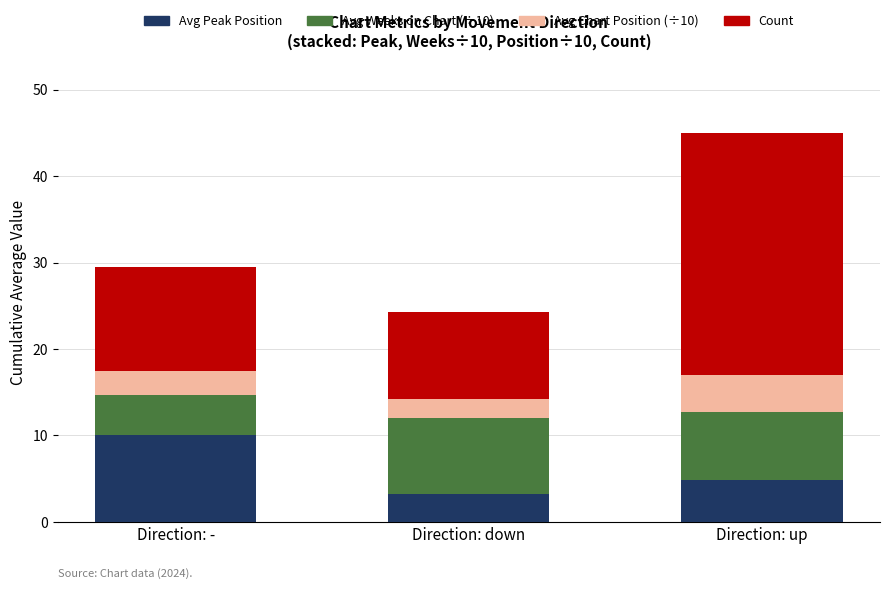

What is the total value across all series at Direction: up?

45.0